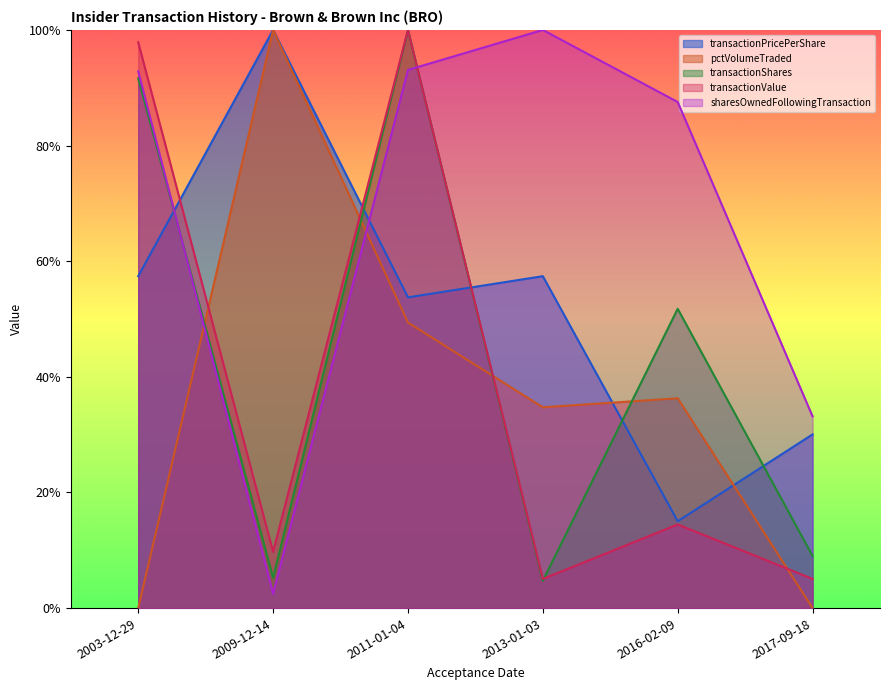

How many interior local peaks does the transactionValue series have?

2